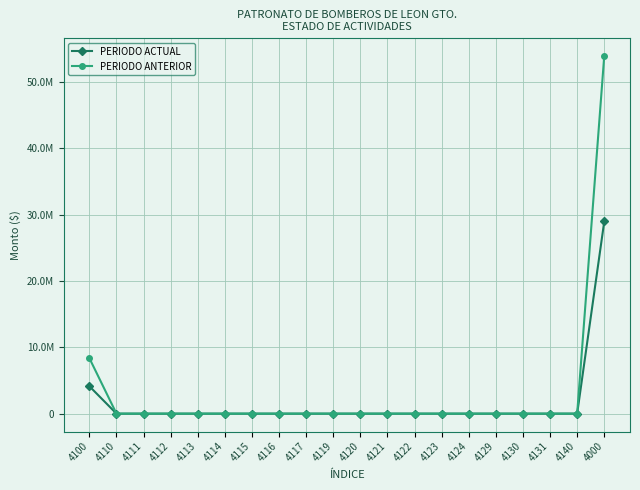

True or false: PERIODO ANTERIOR has a value of 20573469.4 at 4110.

False